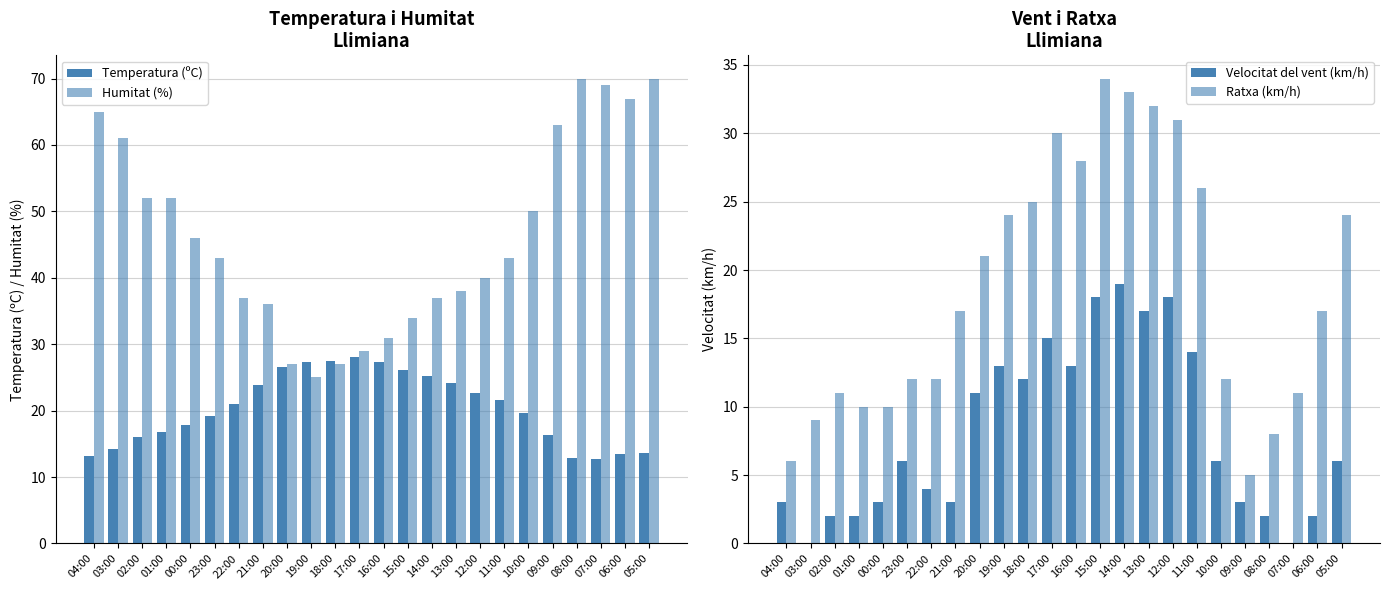

List the series in order of their peak value, highest first.

Humitat (%), Ratxa (km/h), Temperatura (ºC), Velocitat del vent (km/h)